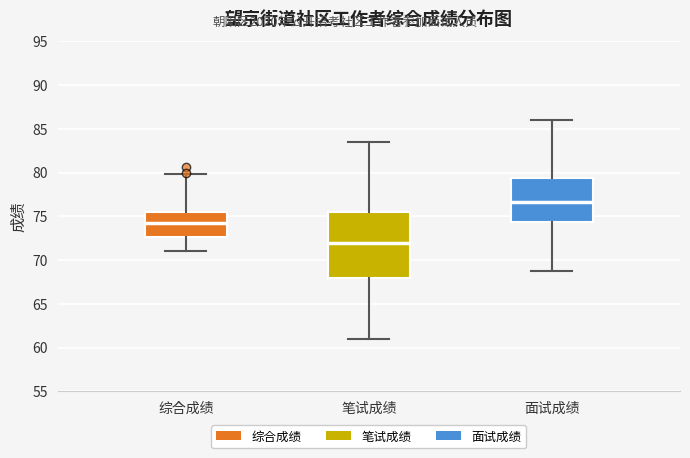

Reading left to right, transcribe this box plot: for each box, give where its median line is, the range the box spans, and where its two whiskers end, as read against the y-axis. The values are not printed on the chart, so give them approximately, as read against the axis.

综合成绩: median 74.5, box 72.5 to 75.5, whiskers 71.0 to 80.0
笔试成绩: median 72.0, box 68.0 to 75.5, whiskers 61.0 to 83.5
面试成绩: median 76.5, box 74.5 to 79.5, whiskers 69.0 to 86.0